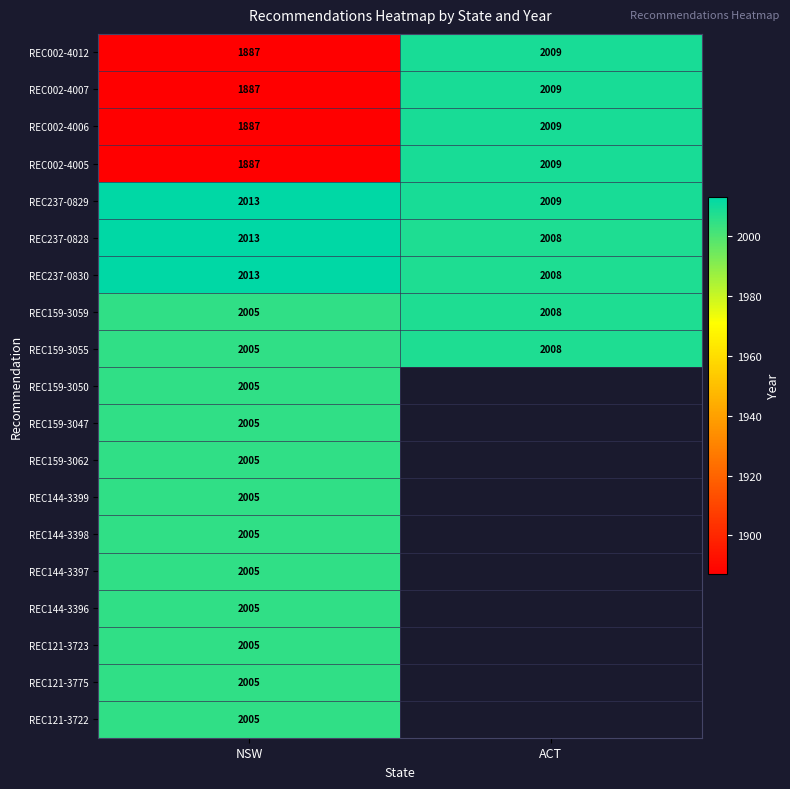

What is the difference between the maximum and minimum values in the REC002-4007 series?

122